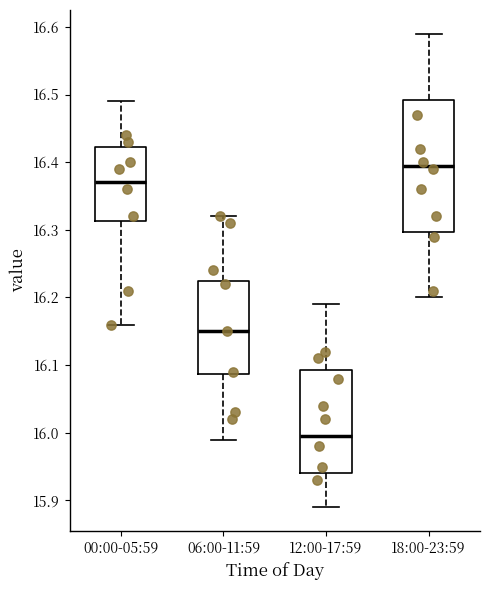

Reading left to right, read every box against the y-axis: the position of its median line, the range the box covers, and the ends of its whiskers. The values are not printed on the chart, so give them approximately, as read against the axis.

00:00-05:59: median 16.37, box 16.31 to 16.42, whiskers 16.16 to 16.49
06:00-11:59: median 16.15, box 16.09 to 16.23, whiskers 15.99 to 16.32
12:00-17:59: median 16.00, box 15.94 to 16.09, whiskers 15.89 to 16.19
18:00-23:59: median 16.40, box 16.30 to 16.49, whiskers 16.20 to 16.59